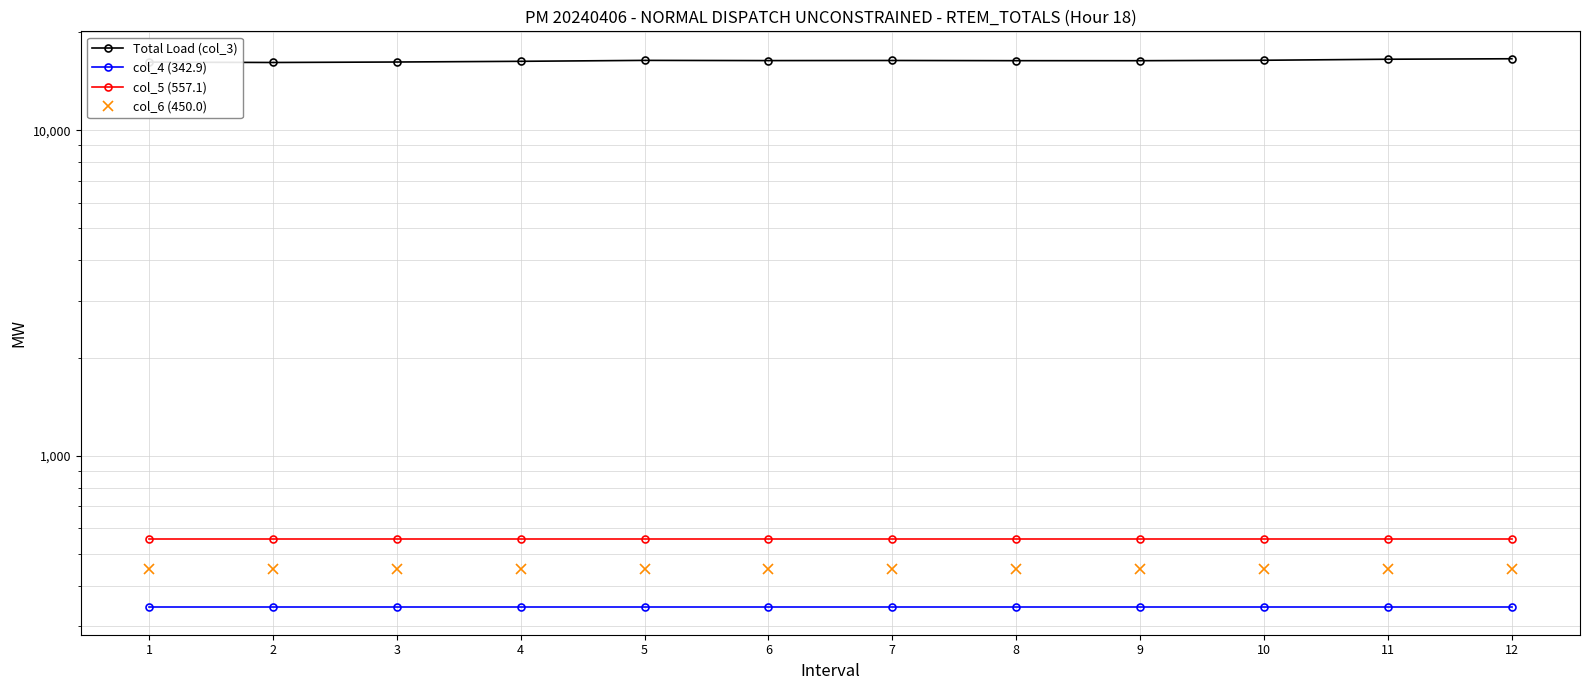

Is it true that col_4 (342.9) equals 140.9 at 6?

False